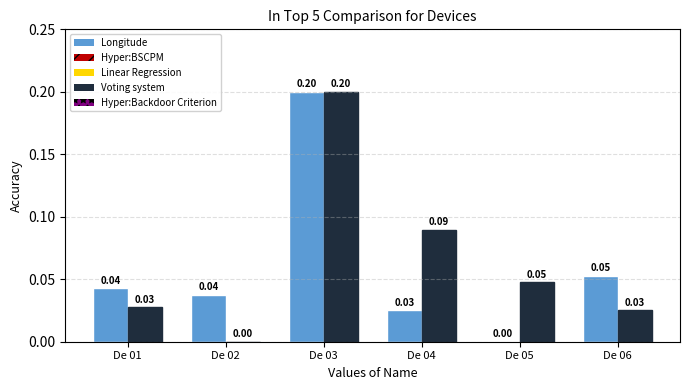

At which category is the sum across all series the highest?

De 03